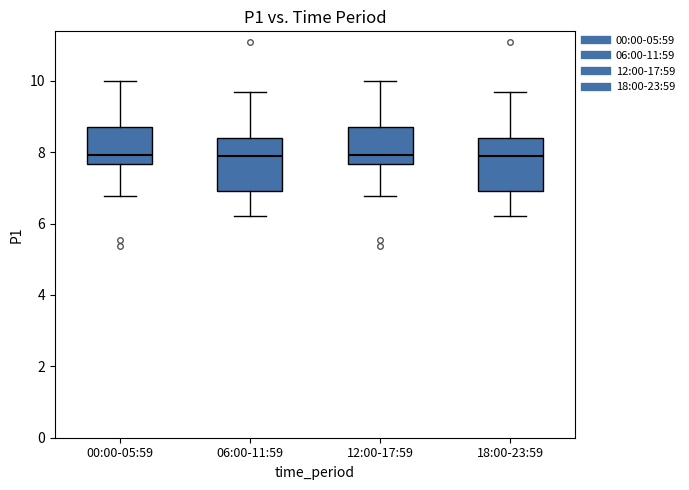

Reading left to right, transcribe this box plot: for each box, give where its median line is, the range the box spans, and where its two whiskers end, as read against the y-axis. The values are not printed on the chart, so give them approximately, as read against the axis.

00:00-05:59: median 8.0, box 7.6 to 8.6, whiskers 6.8 to 10.0
06:00-11:59: median 7.8, box 7.0 to 8.4, whiskers 6.2 to 9.8
12:00-17:59: median 8.0, box 7.6 to 8.6, whiskers 6.8 to 10.0
18:00-23:59: median 7.8, box 7.0 to 8.4, whiskers 6.2 to 9.8